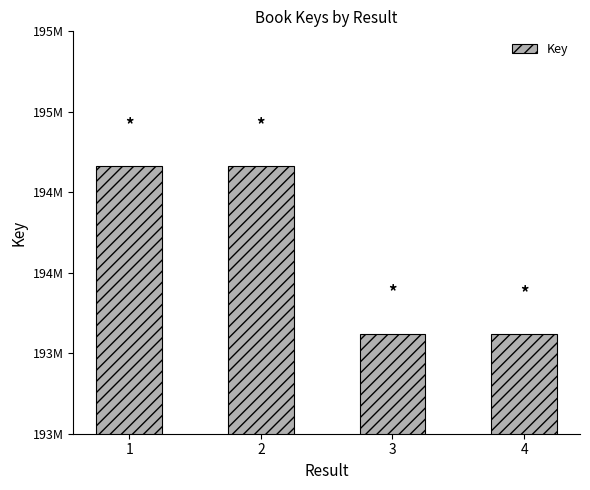

What is the value of the 3rd bar from the left?

193622296